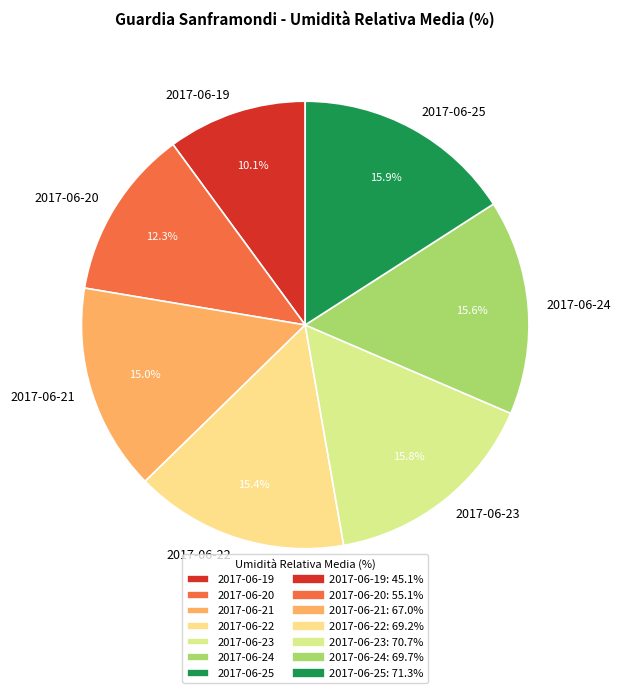

How many slices are in this pie chart?

7